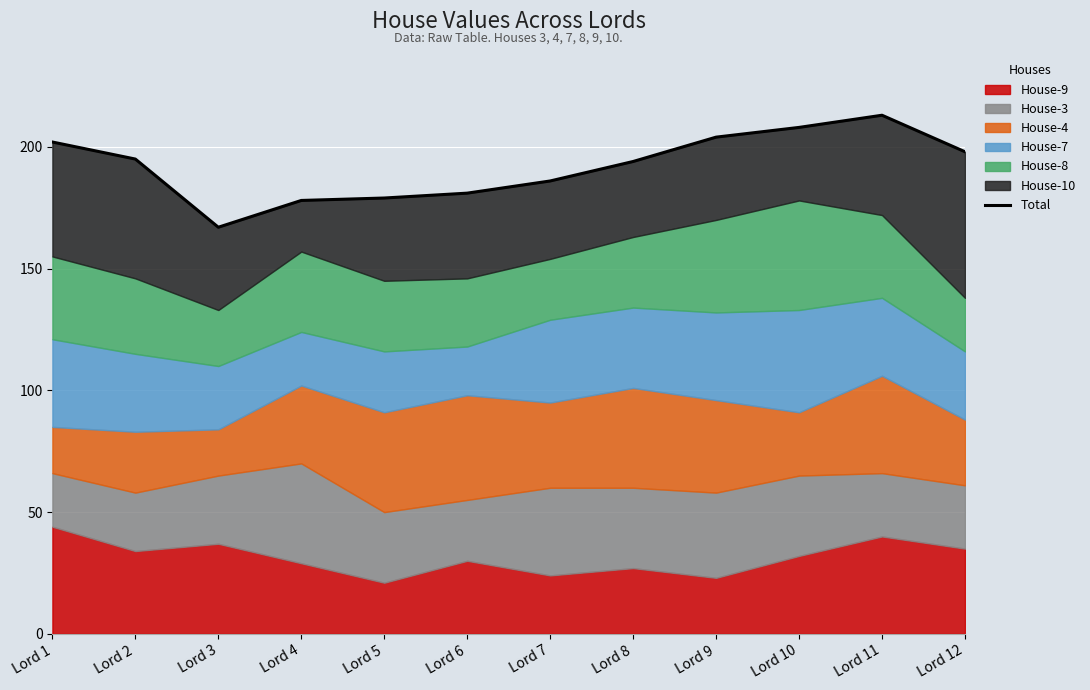

How many data points are above 195?

5